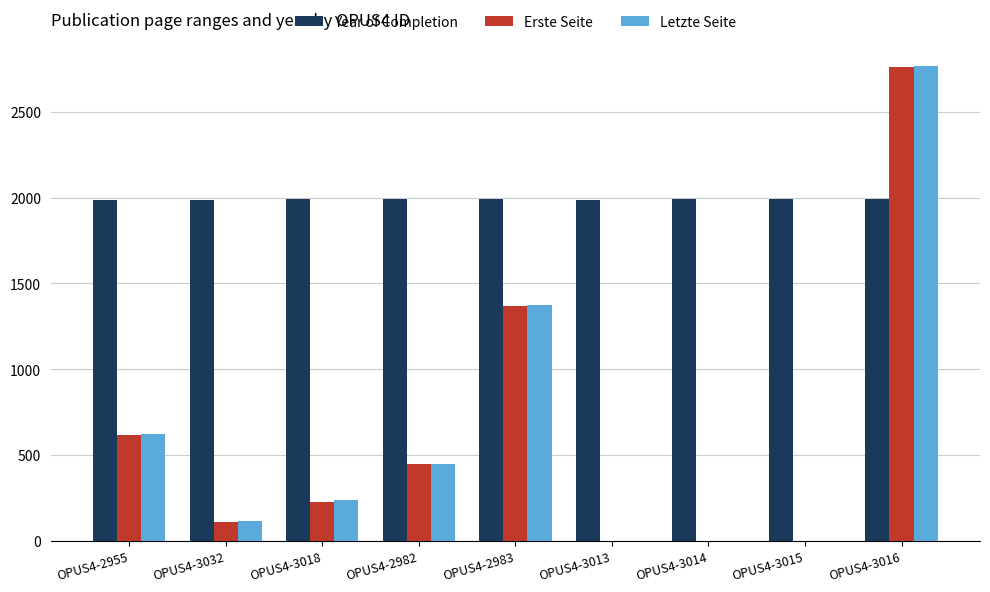

What is the greatest value displayed?

2768